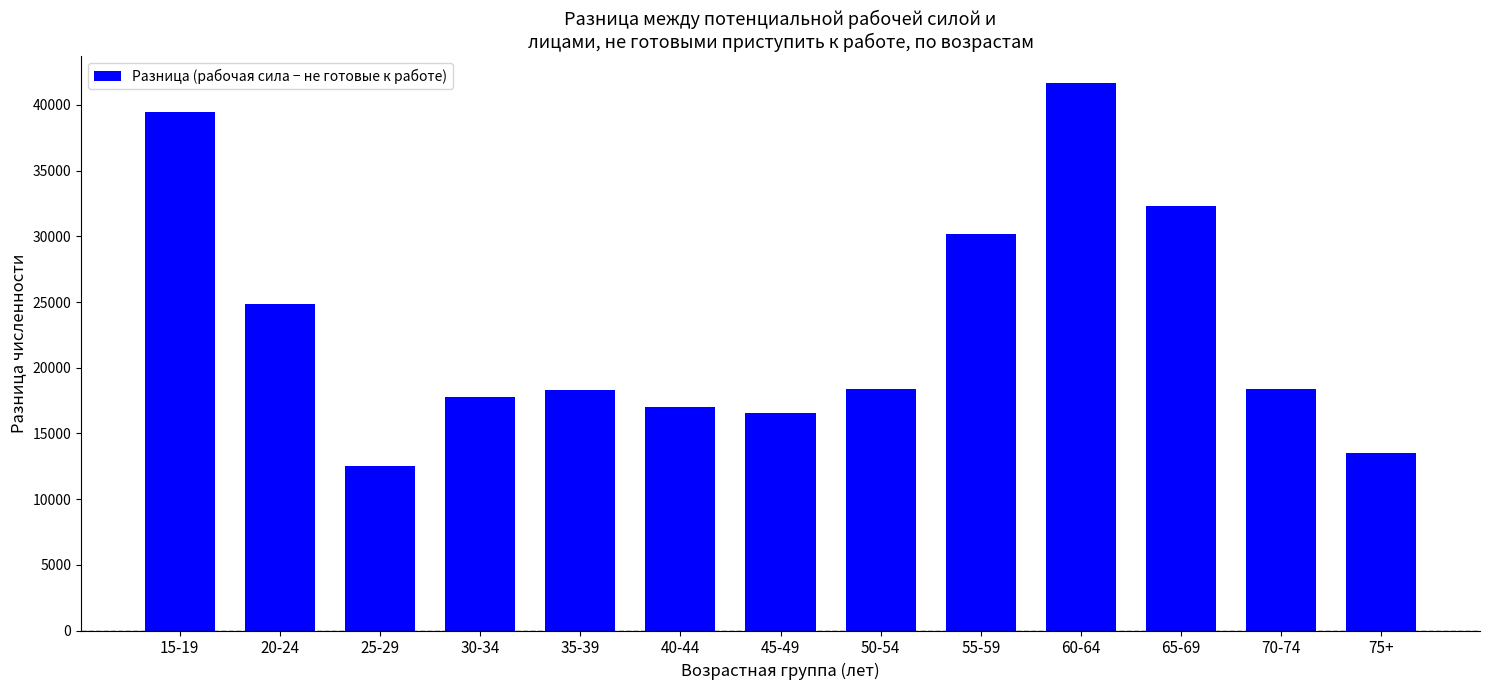

How many data points does each series have?

13